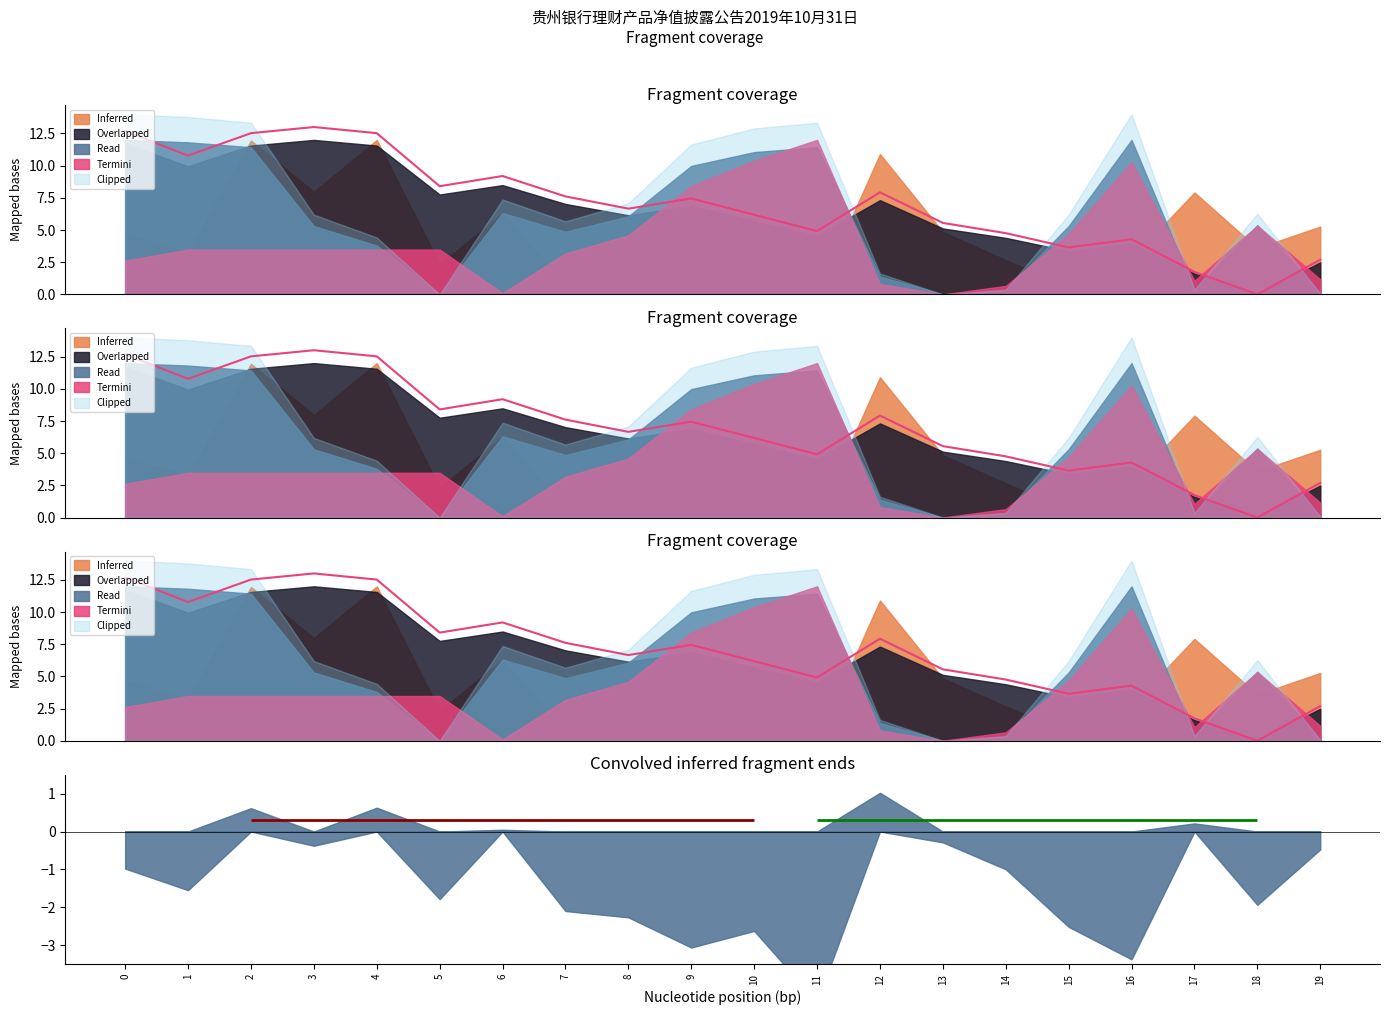

True or false: there are more than 2 points higher than both neighbors.

True